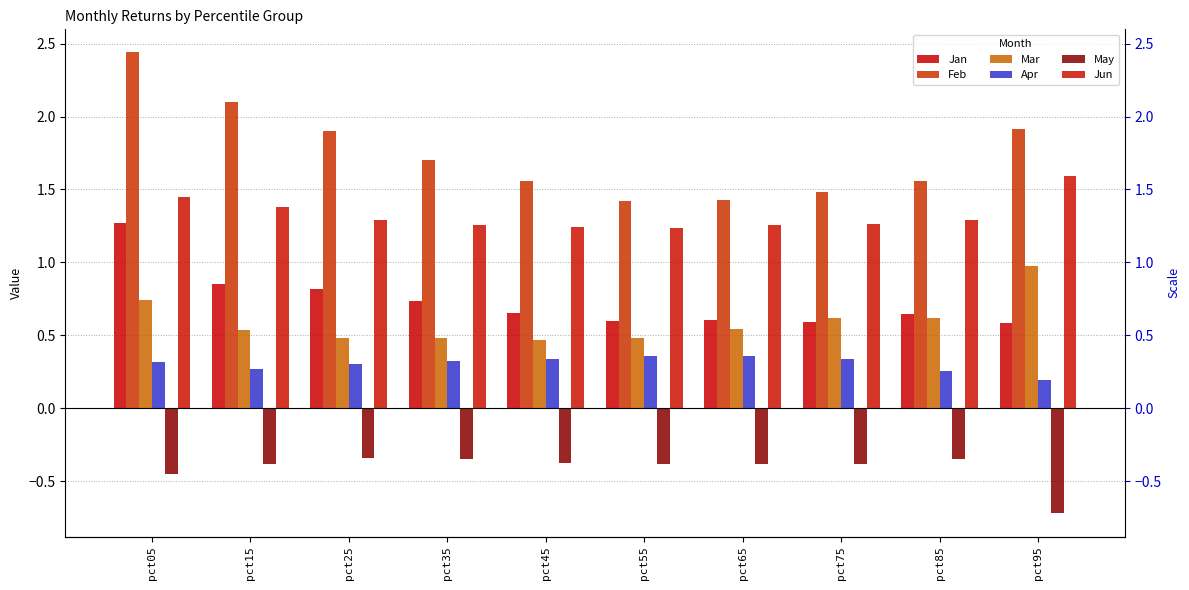

Reading left to right, list all the values displayed in this chart.

Jan: pct05=1.3	pct15=0.9	pct25=0.8	pct35=0.7	pct45=0.7	pct55=0.6	pct65=0.6	pct75=0.6	pct85=0.6	pct95=0.6
Feb: pct05=2.4	pct15=2.1	pct25=1.9	pct35=1.7	pct45=1.6	pct55=1.4	pct65=1.4	pct75=1.5	pct85=1.6	pct95=1.9
Mar: pct05=0.7	pct15=0.5	pct25=0.5	pct35=0.5	pct45=0.5	pct55=0.5	pct65=0.5	pct75=0.6	pct85=0.6	pct95=1.0
Apr: pct05=0.3	pct15=0.3	pct25=0.3	pct35=0.3	pct45=0.3	pct55=0.4	pct65=0.4	pct75=0.3	pct85=0.3	pct95=0.2
May: pct05=-0.4	pct15=-0.4	pct25=-0.3	pct35=-0.3	pct45=-0.4	pct55=-0.4	pct65=-0.4	pct75=-0.4	pct85=-0.3	pct95=-0.7
Jun: pct05=1.4	pct15=1.4	pct25=1.3	pct35=1.3	pct45=1.2	pct55=1.2	pct65=1.3	pct75=1.3	pct85=1.3	pct95=1.6